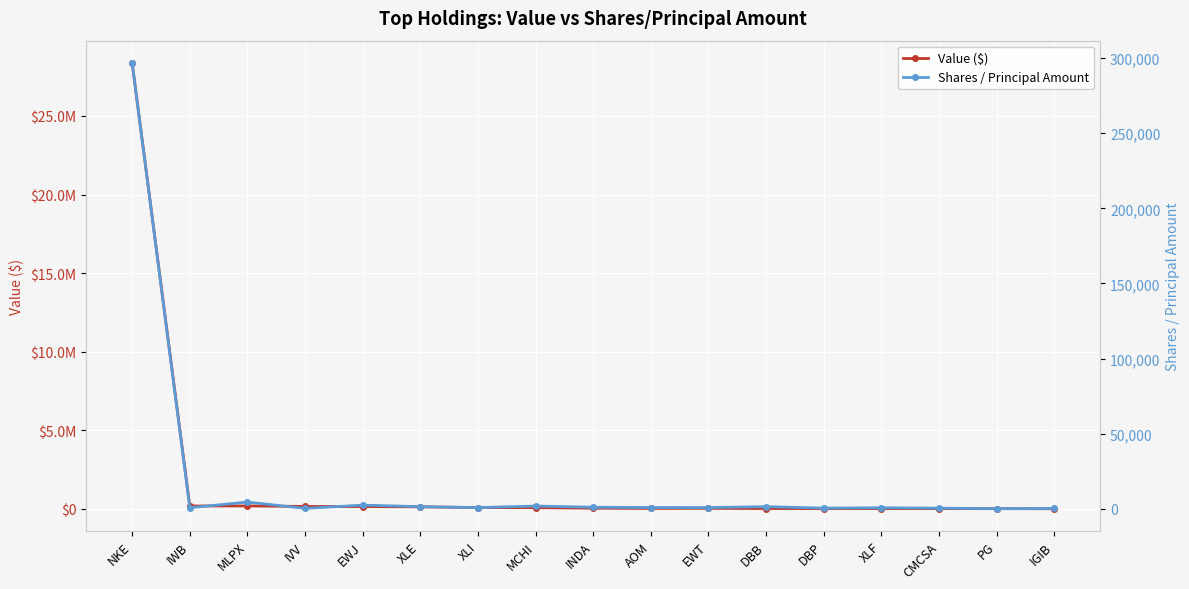

What is the sum of the Shares / Principal Amount values at PG and XLF?

940